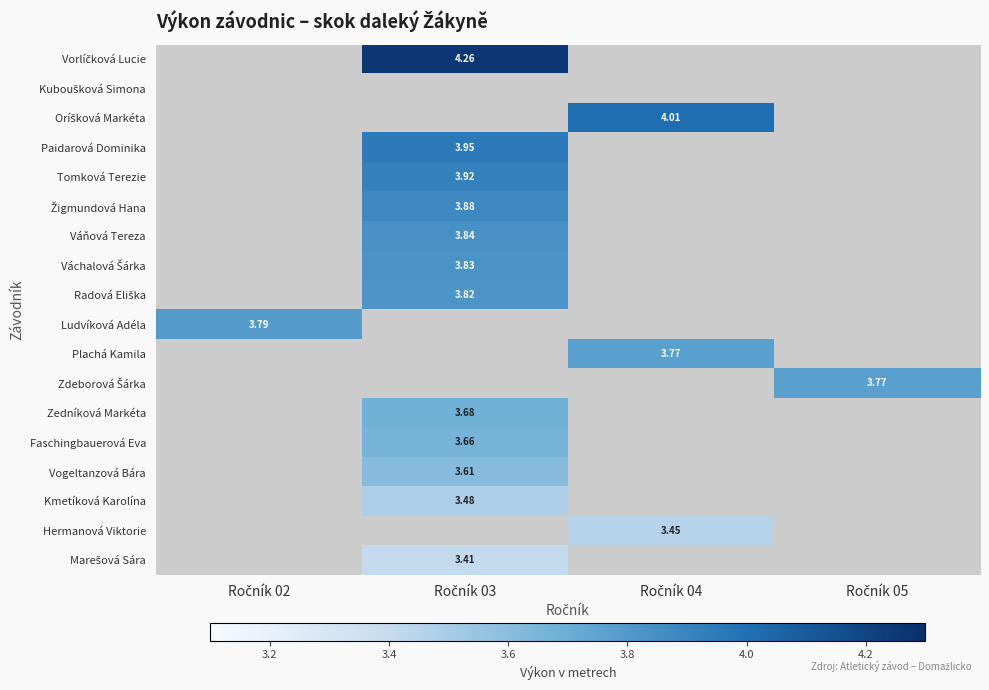

How many positive values does the Zdeborová Šárka series have?

1